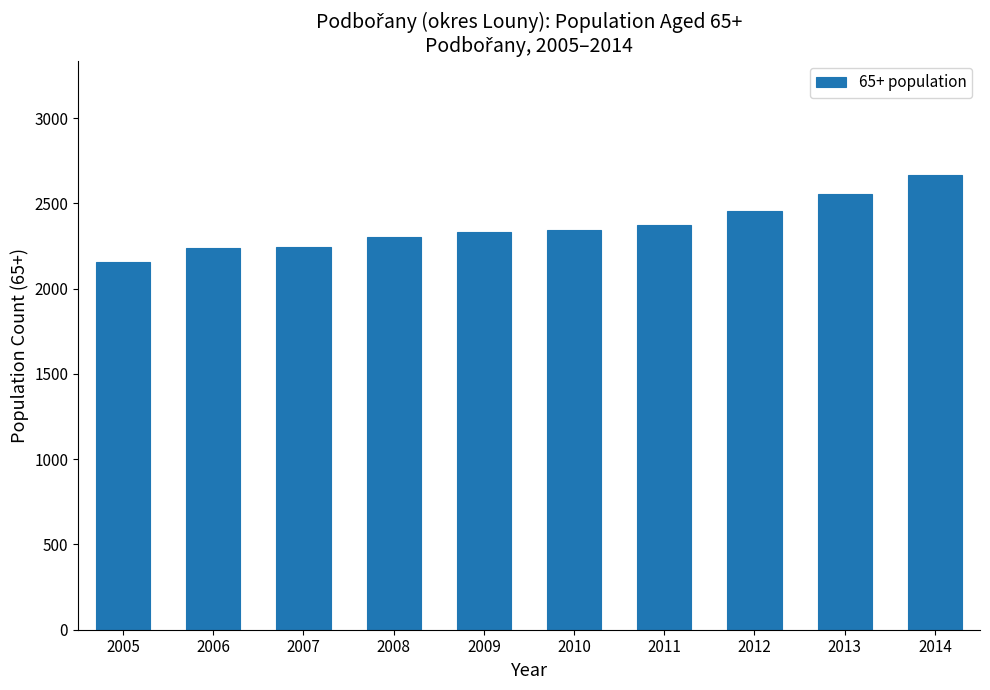

What is the minimum value shown in the chart?

2158